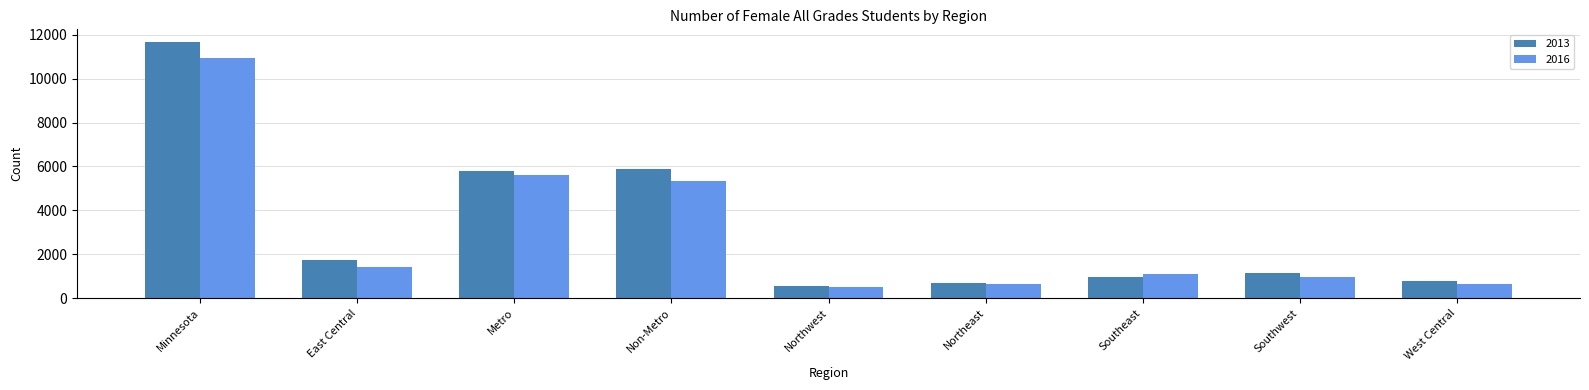

Rank the series by their maximum value, from highest to lowest.

2013, 2016